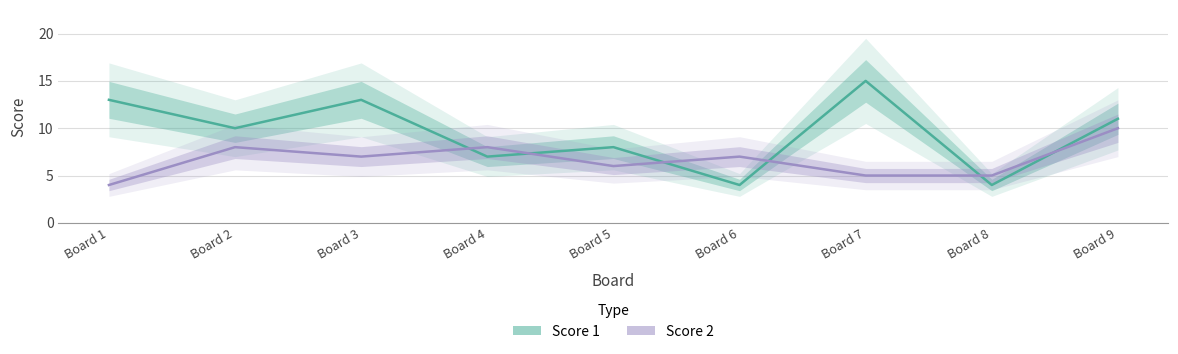

In Score 2, how many points are lower than both neighbors (excluding endpoints)?

2